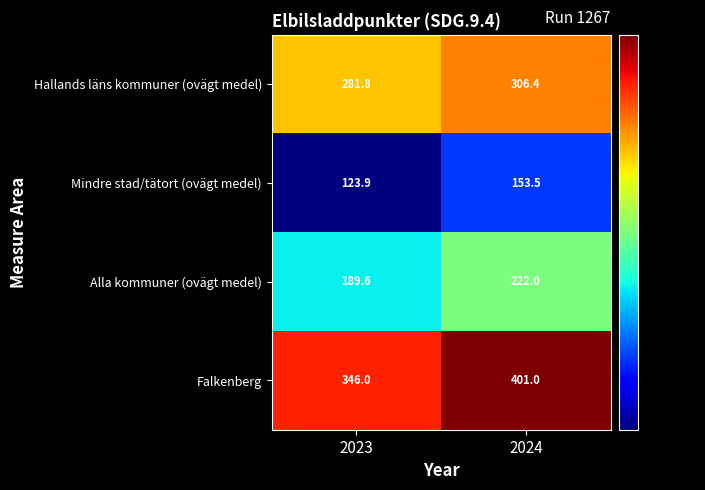

Rank the series by their maximum value, from lowest to highest.

Mindre stad/tätort (ovägt medel), Alla kommuner (ovägt medel), Hallands läns kommuner (ovägt medel), Falkenberg